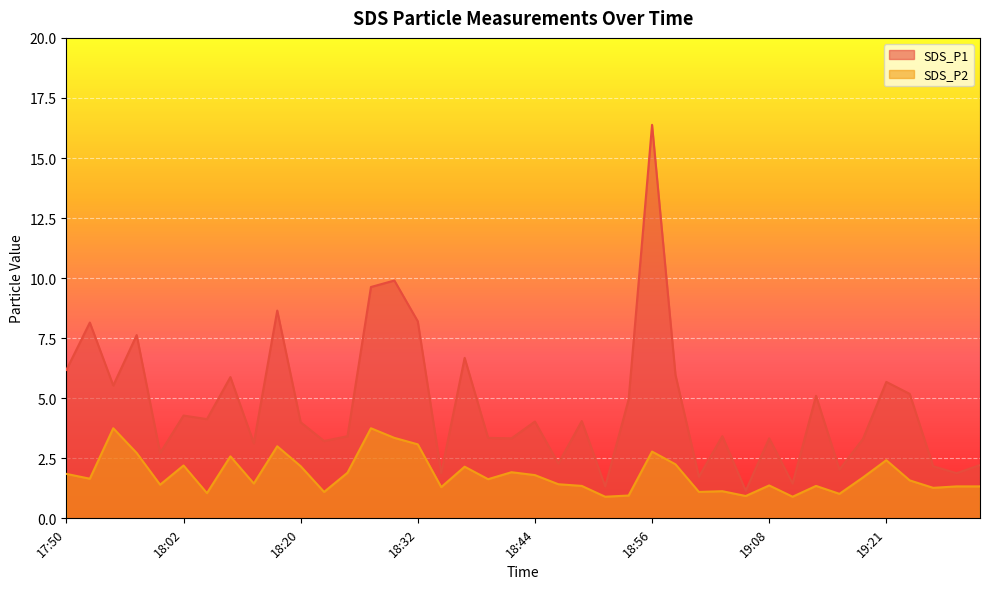

List the series in order of their overall mean, lowest first.

SDS_P2, SDS_P1